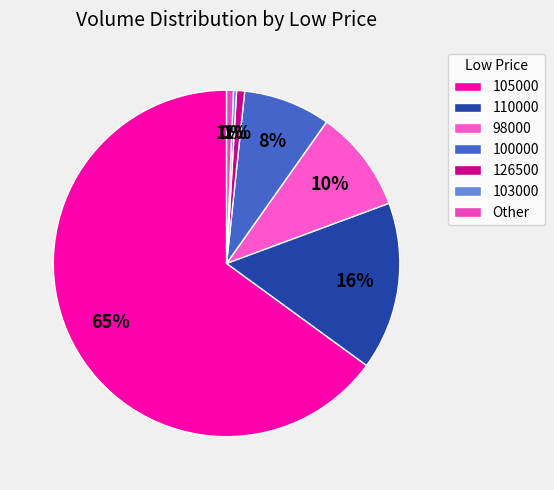

How many slices are in this pie chart?

7